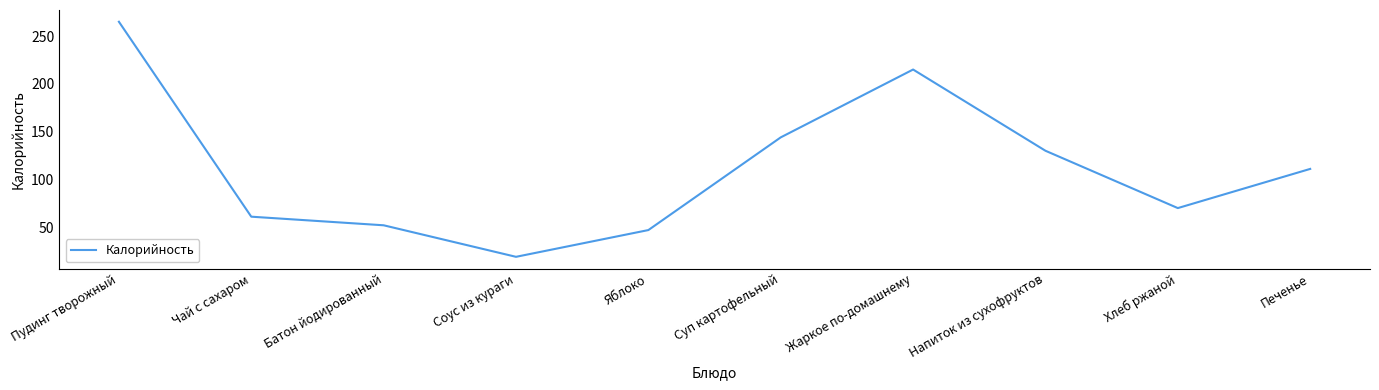

What is the change in value from Напиток из сухофруктов to Хлеб ржаной?

-60